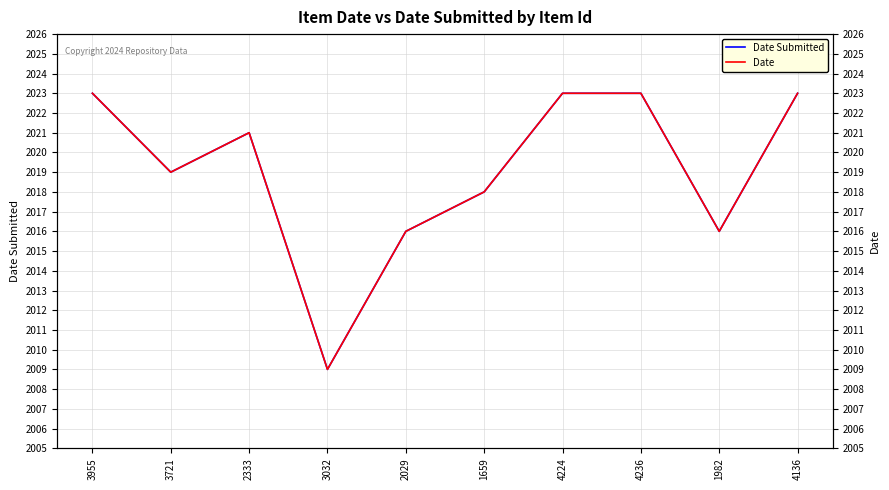

How many lines are shown in the chart?

2